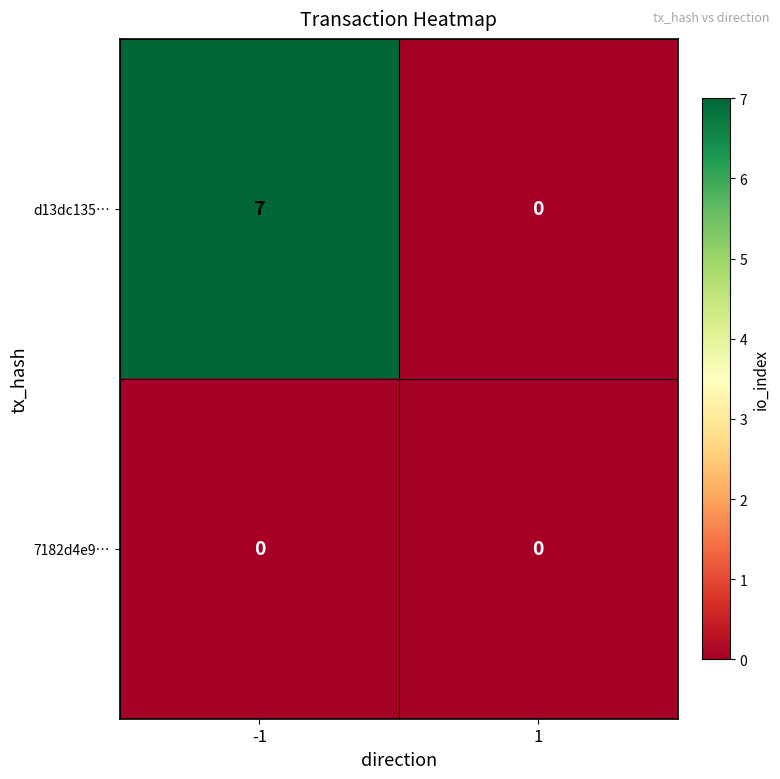

The value of 7182d4e9… at -1 is 0. True or false?

True